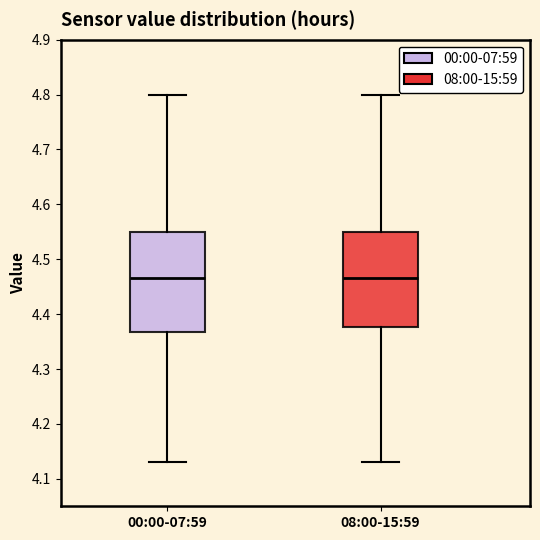

Where is the upper edge of the box for 00:00-07:59 on the y-axis? The values are not printed on the chart, so give them approximately, as read against the axis.

4.55